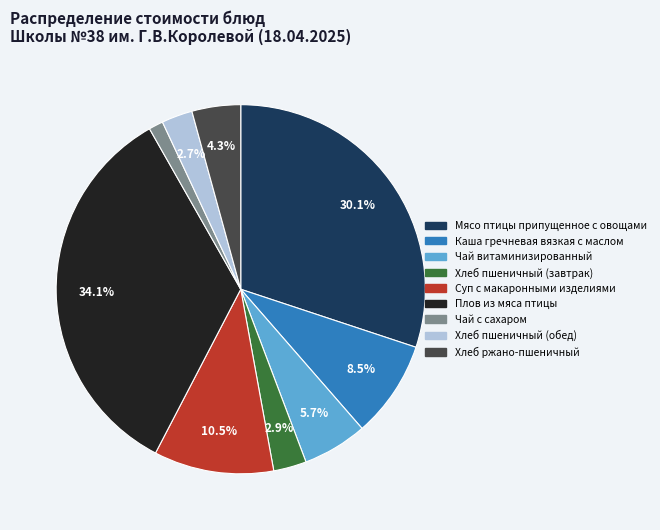

How many segments does this pie chart have?

9